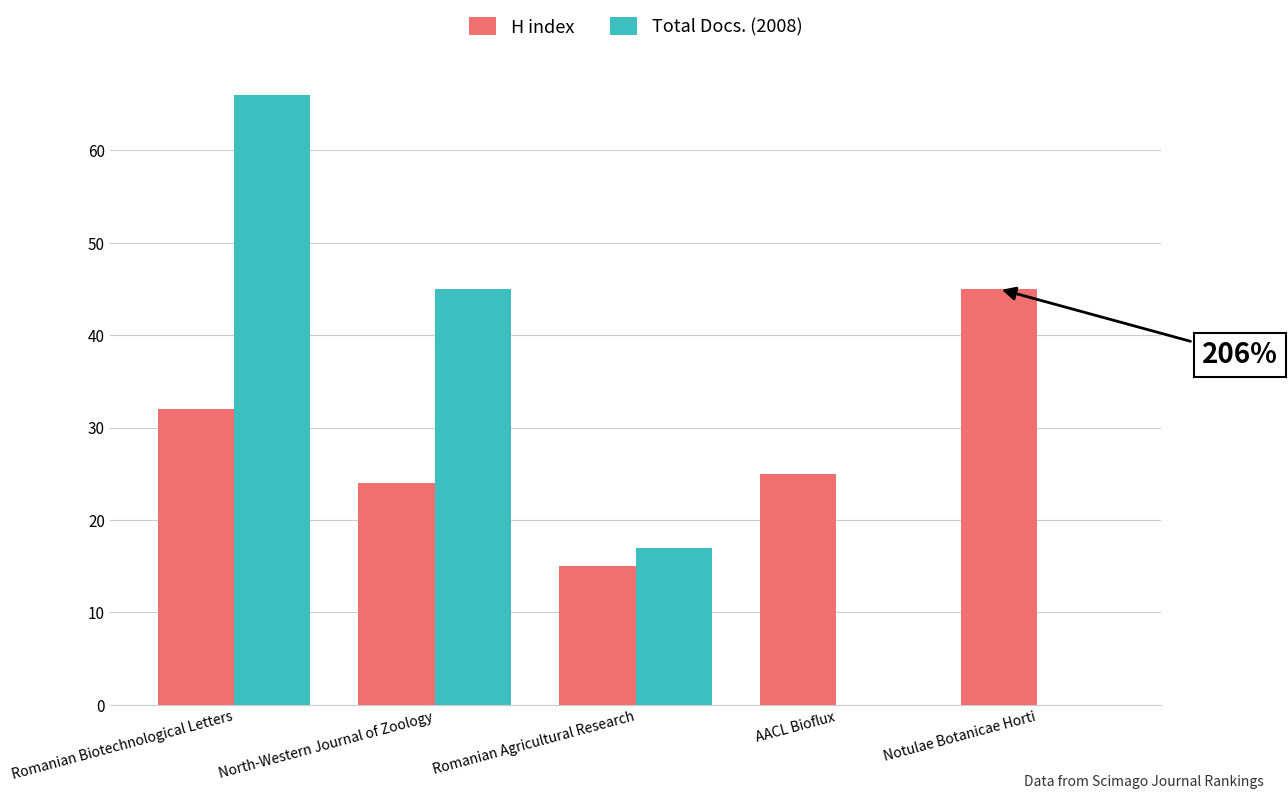

Is the value of H index at Romanian Biotechnological Letters greater than the value of Total Docs. (2008) at Romanian Agricultural Research?

Yes